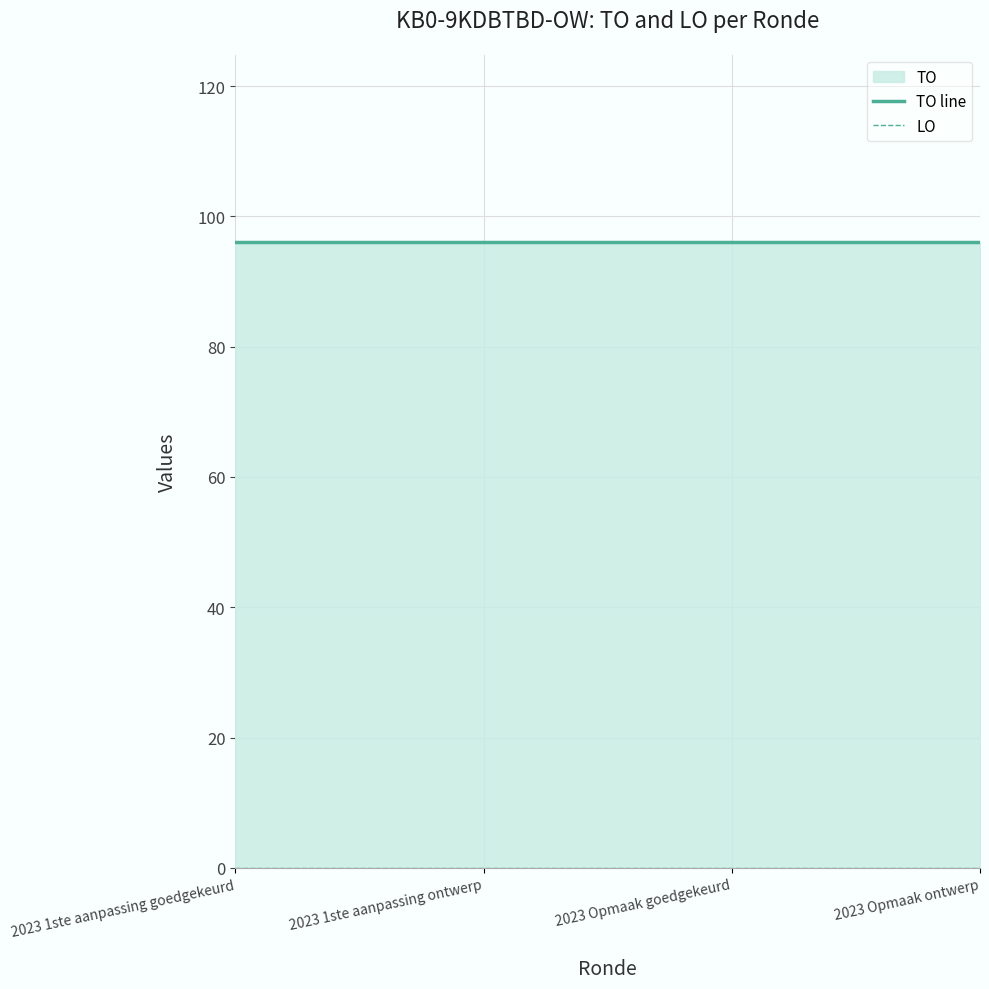

What is the label of the 1st point from the right?

2023 Opmaak ontwerp